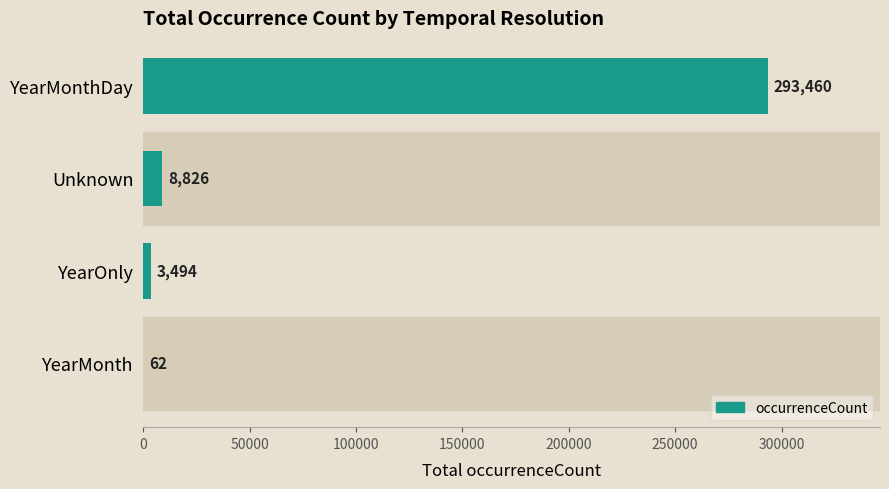

Where is the data nearest to the value 146761?

Unknown